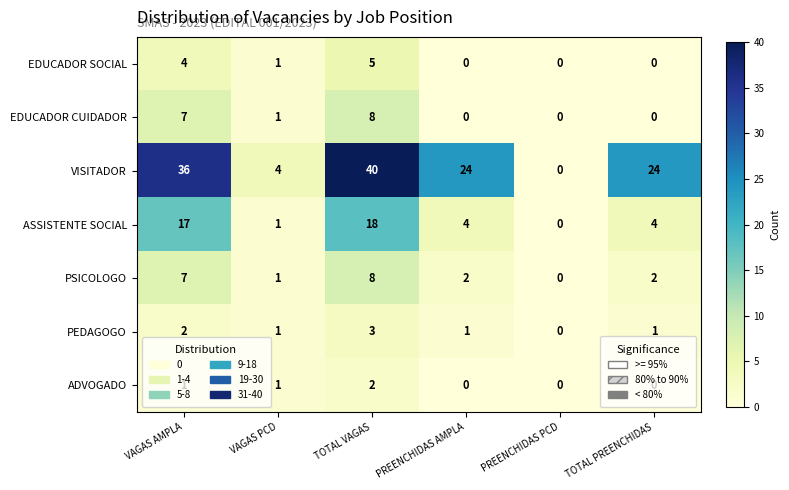

Count the number of data series in this chart.

7